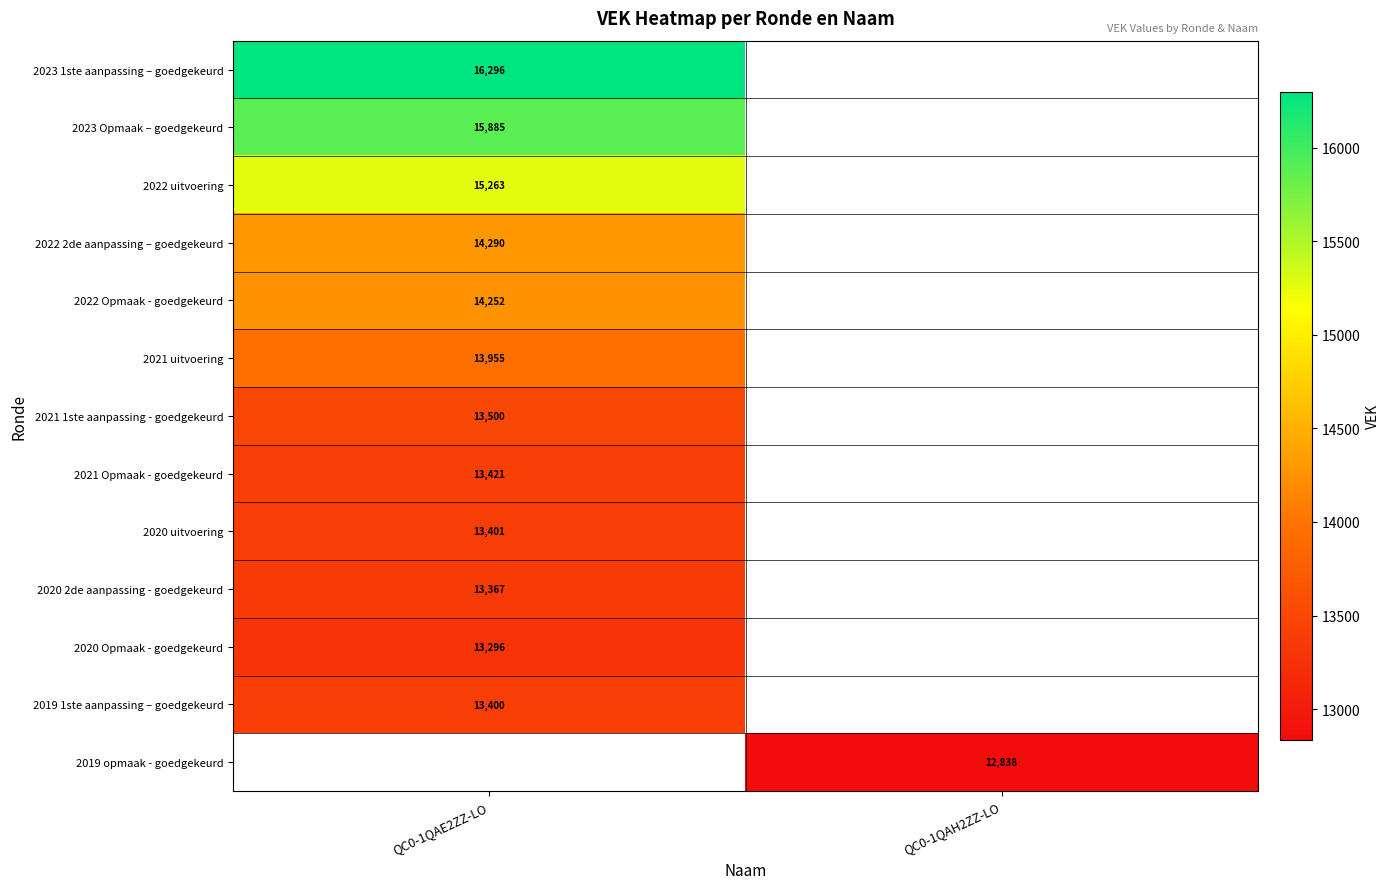

True or false: 2021 1ste aanpassing - goedgekeurd has a value of 13500 at QC0-1QAE2ZZ-LO.

True